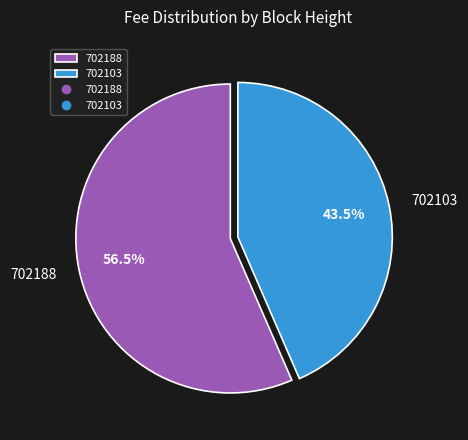

To the nearest percent, what is the difference between the 702103 and 702188 slice percentages?

13%